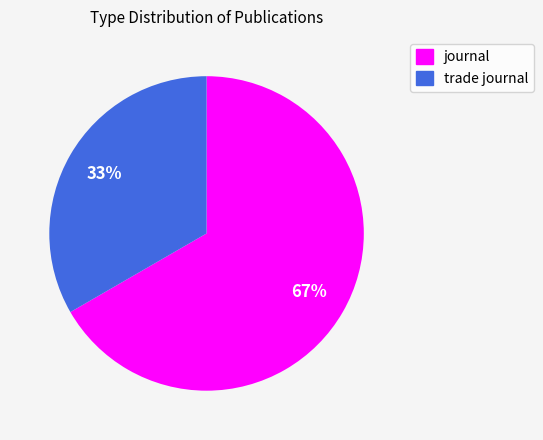

What is the largest slice in the pie chart?

journal